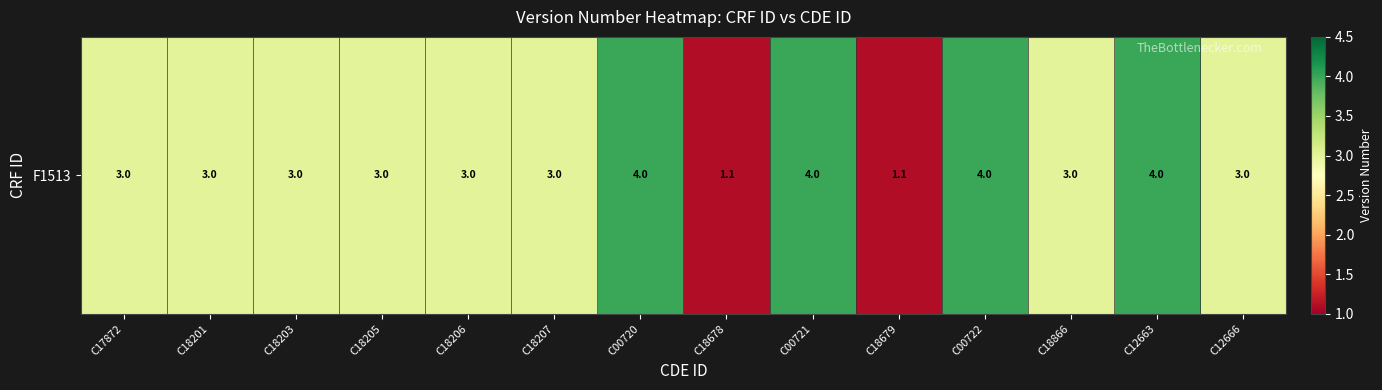

Rank the categories by value from lowest to highest.

C18678, C18679, C17872, C18201, C18203, C18205, C18206, C18207, C18866, C12666, C00720, C00721, C00722, C12663